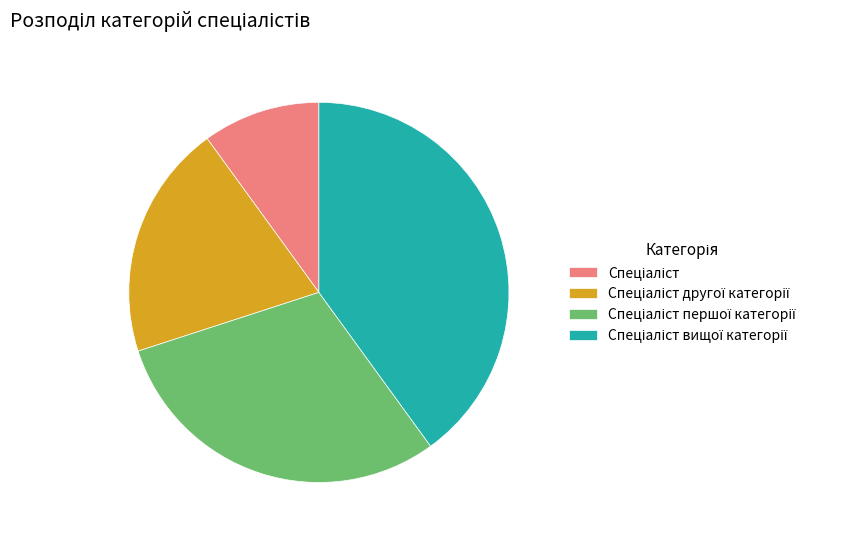

Does any single category account for the majority?

No